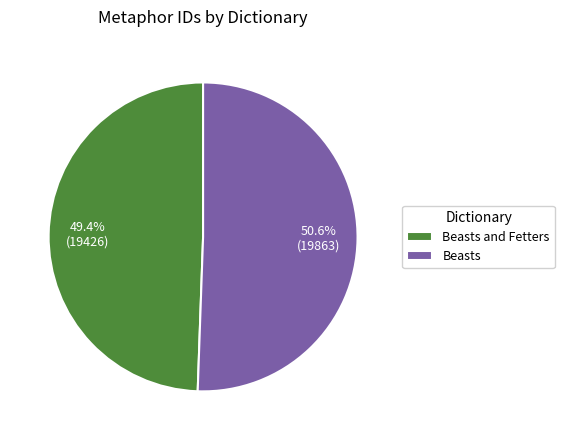

Which category has the biggest portion of the pie?

Beasts